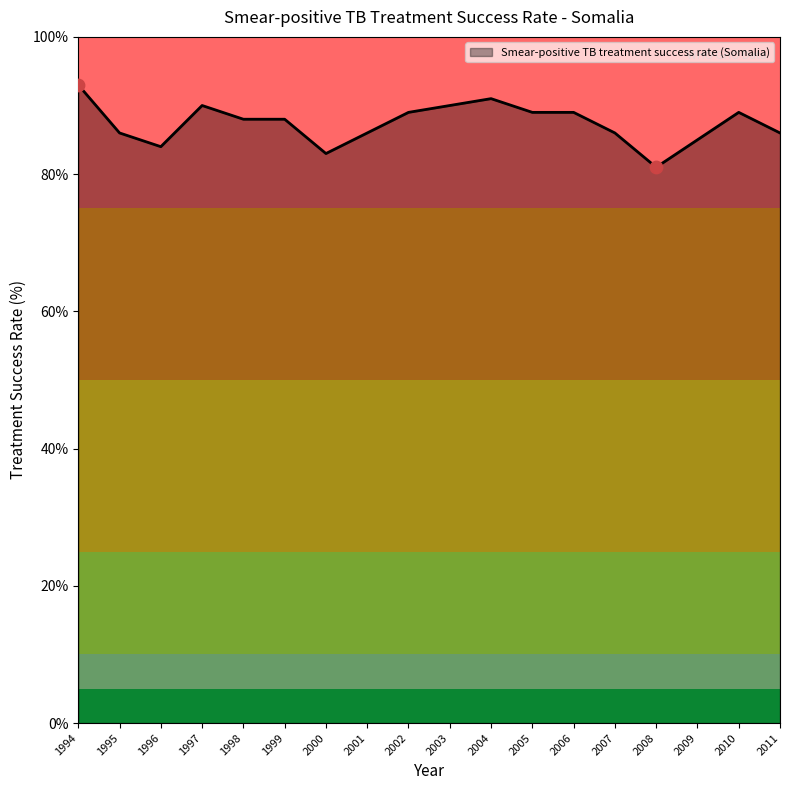

What is the change in value from 2001 to 2009?

-1